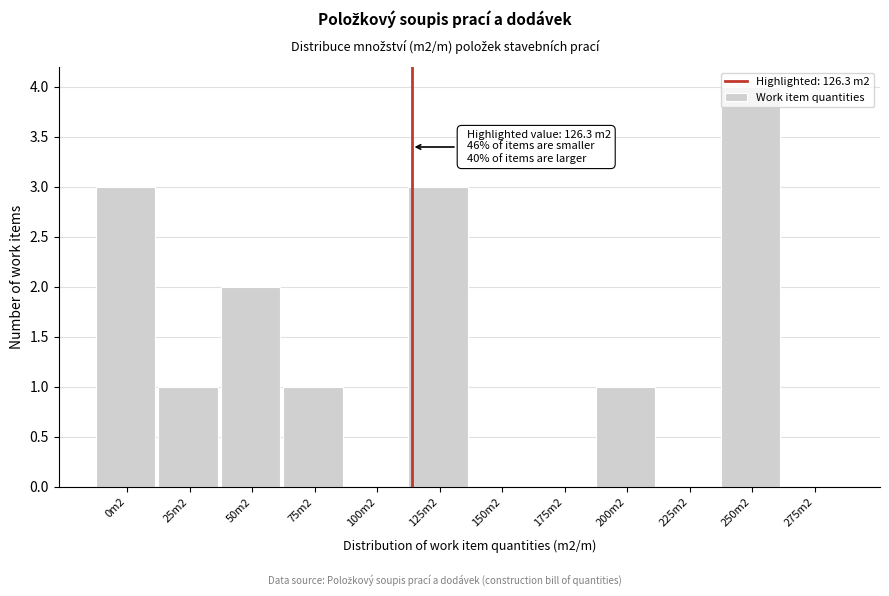

The chart shows a value of 2 at 150m2. True or false?

False